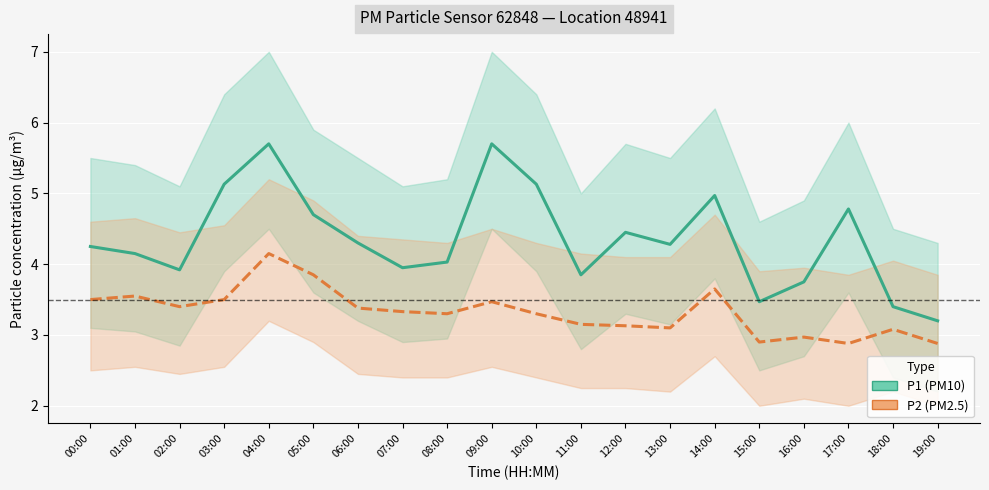

At which label does P1 (PM10) first exceed 4?

00:00